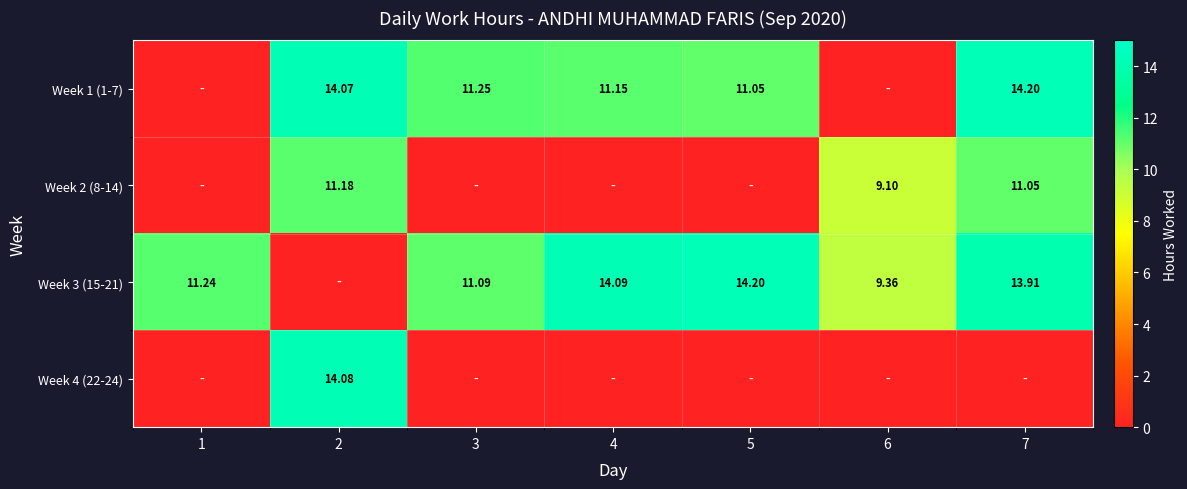

Is the value of Week 1 (1-7) at 3 greater than the value of Week 3 (15-21) at 5?

No